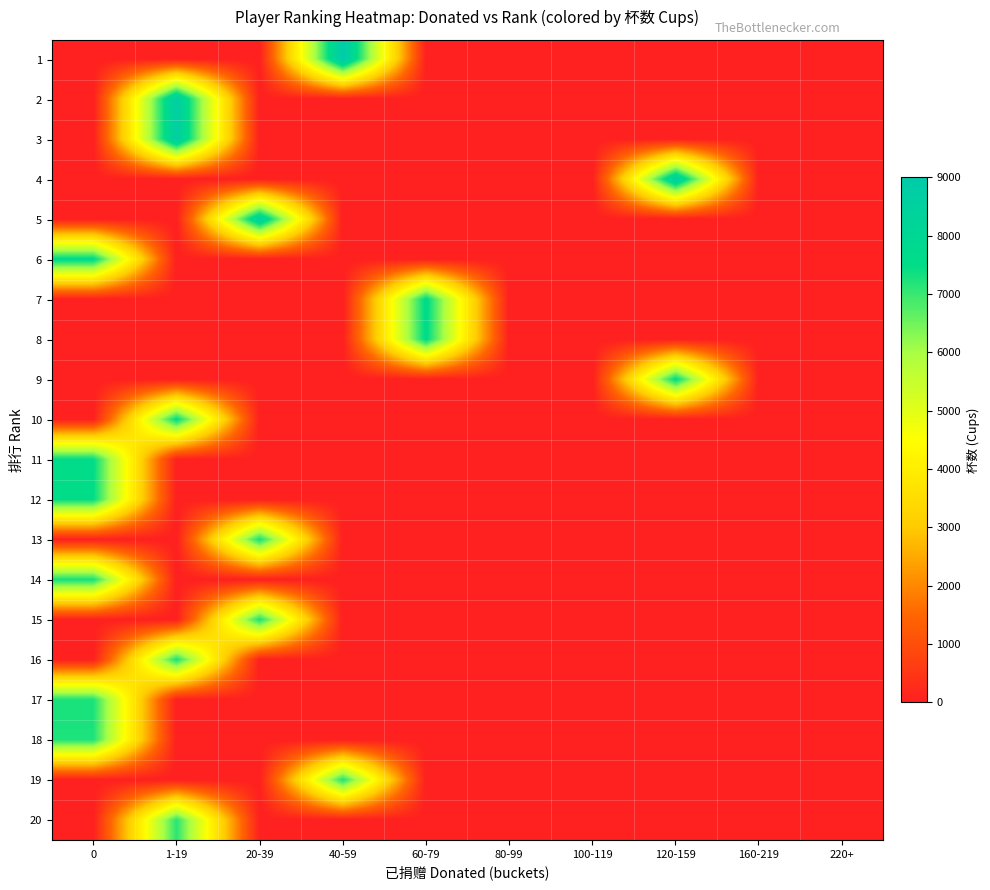

Which series has the largest range (max minus min)?

1